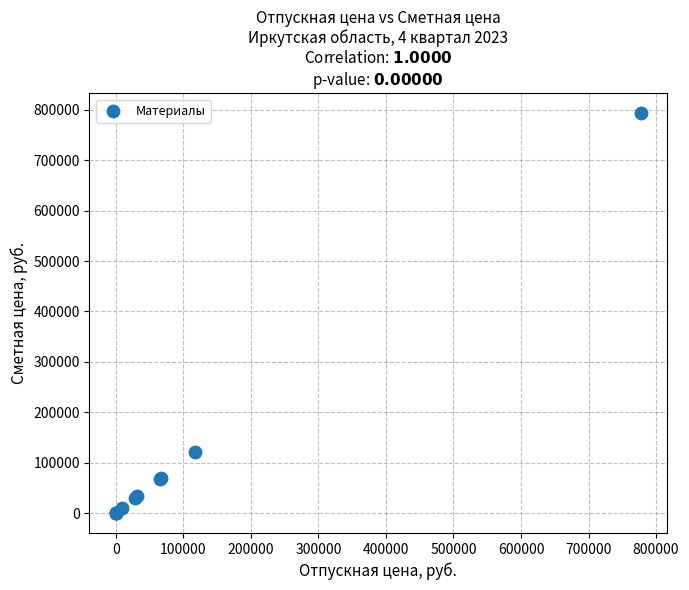

What Y value in the scatter plot is closest to 396619?

120459.1